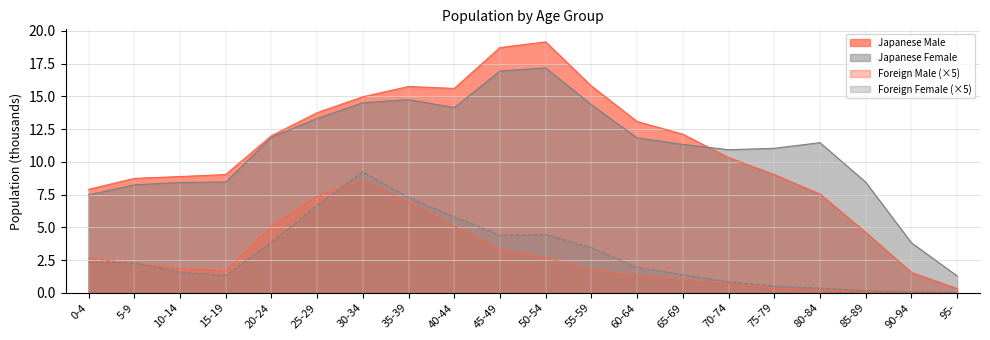

At which category is the sum across all series the highest?

30-34